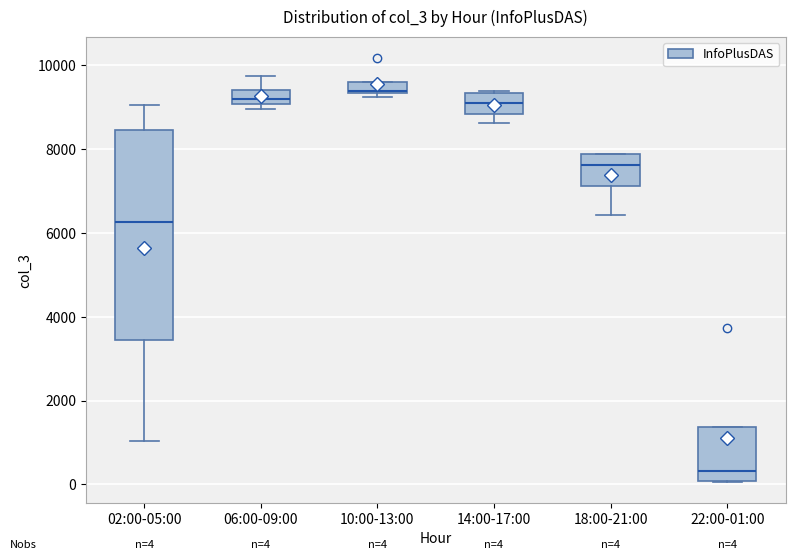

Comparing the boxes themselves (not the whiskers), which one is the tallest?

02:00-05:00